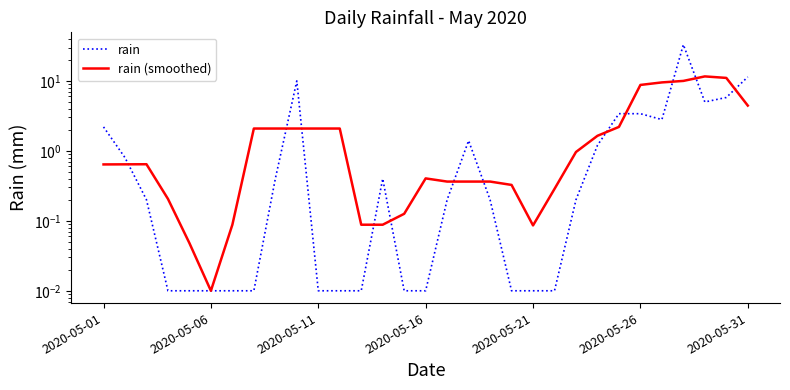

At which category is the sum across all series the highest?

27